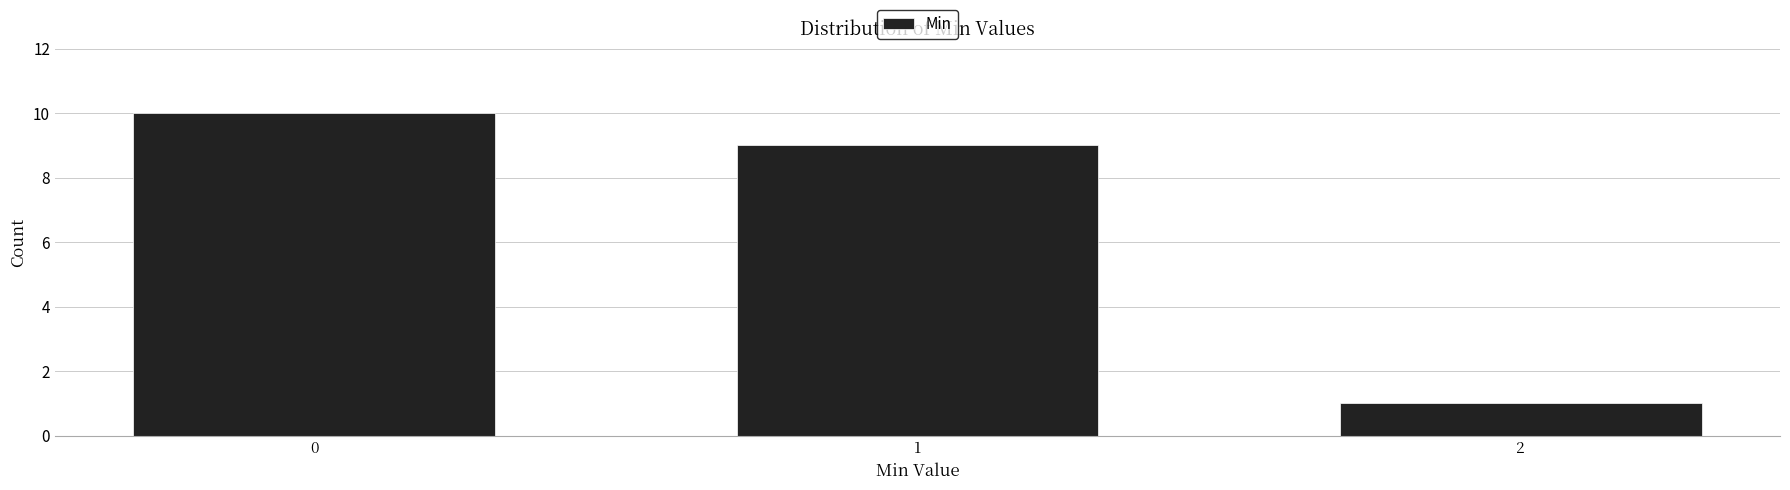

Reading right to left, transcribe all the data shown in this chart.

1	9	10